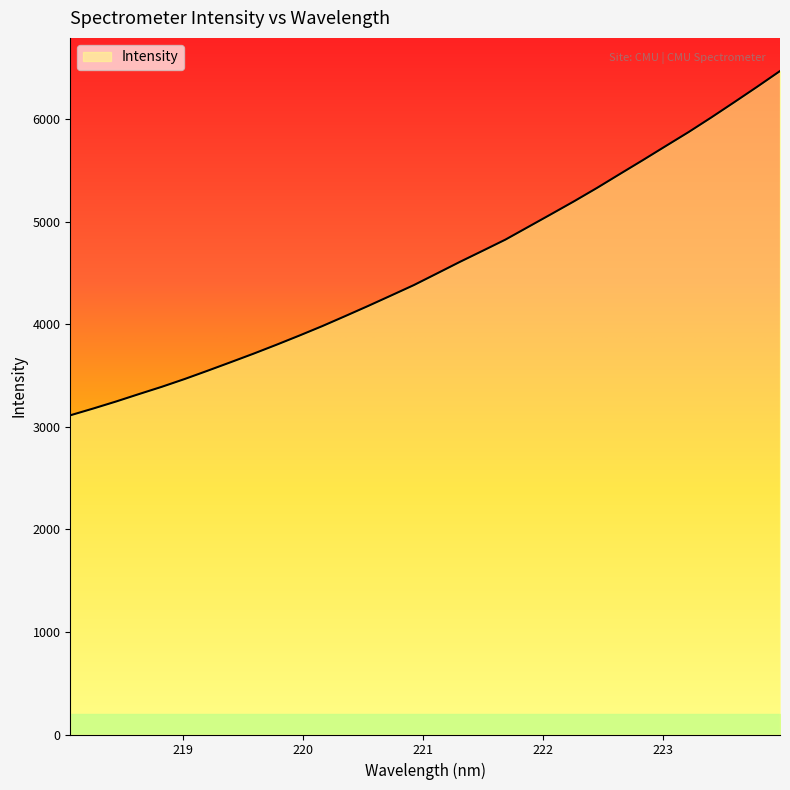

What is the maximum value shown in the chart?

6471.2